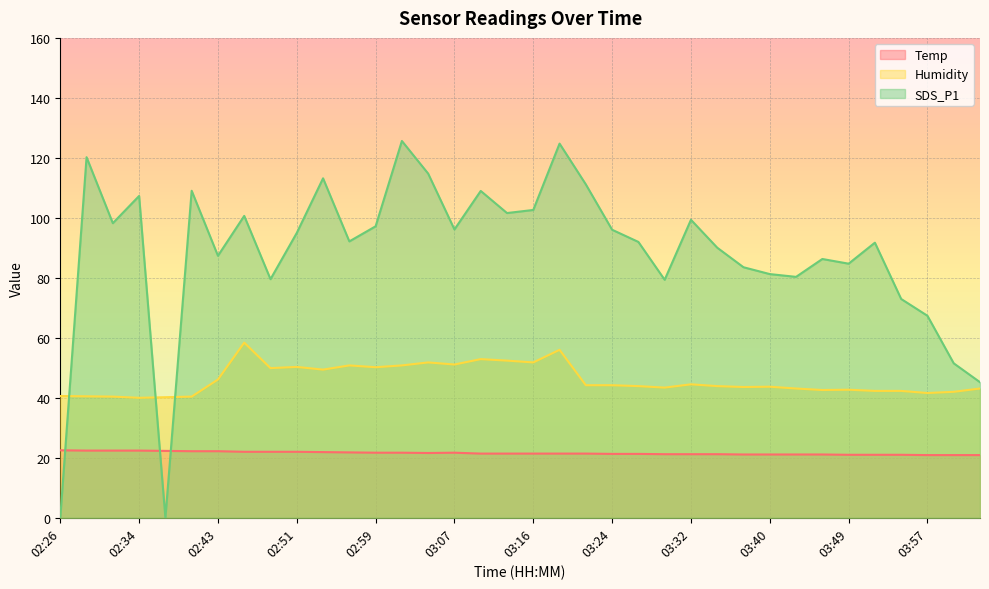

Where do SDS_P1 and Humidity first cross each other?

02:26 and 02:28